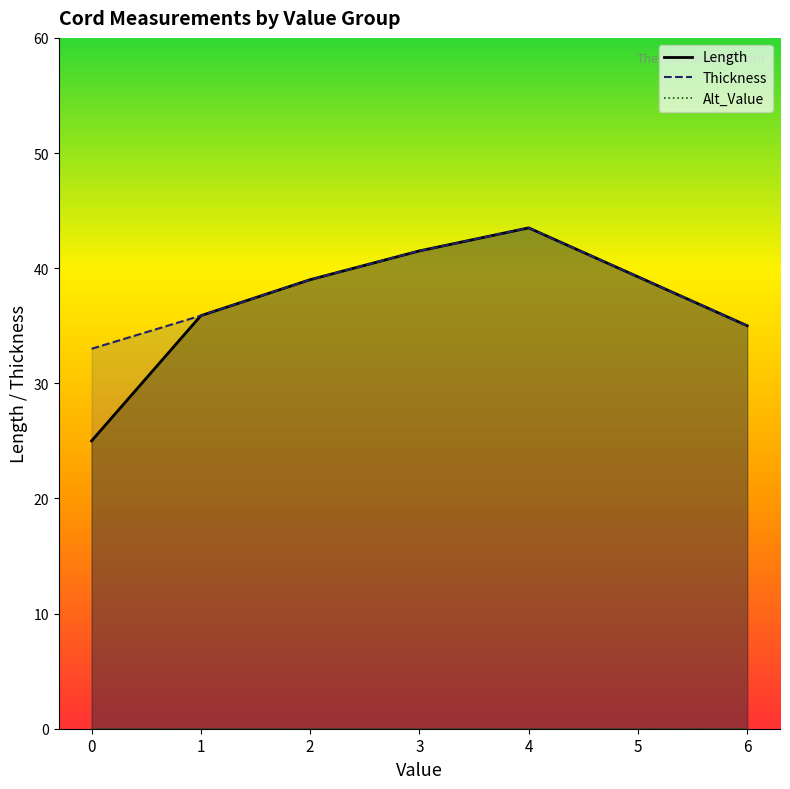

True or false: Thickness and Alt_Value cross at least once.

False